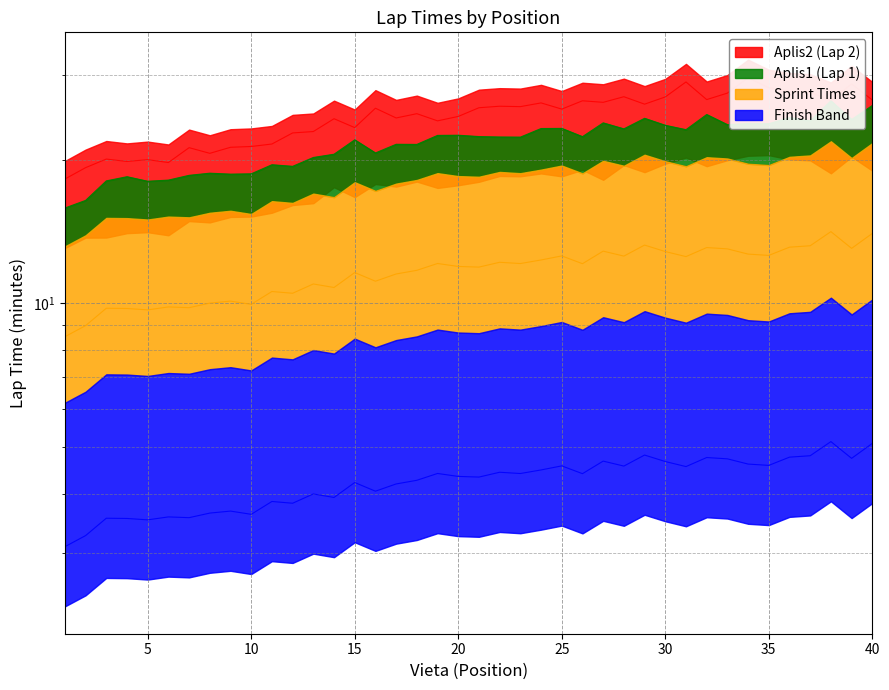

Is it true that Aplis1_minutes equals 15.6 at 7?

False